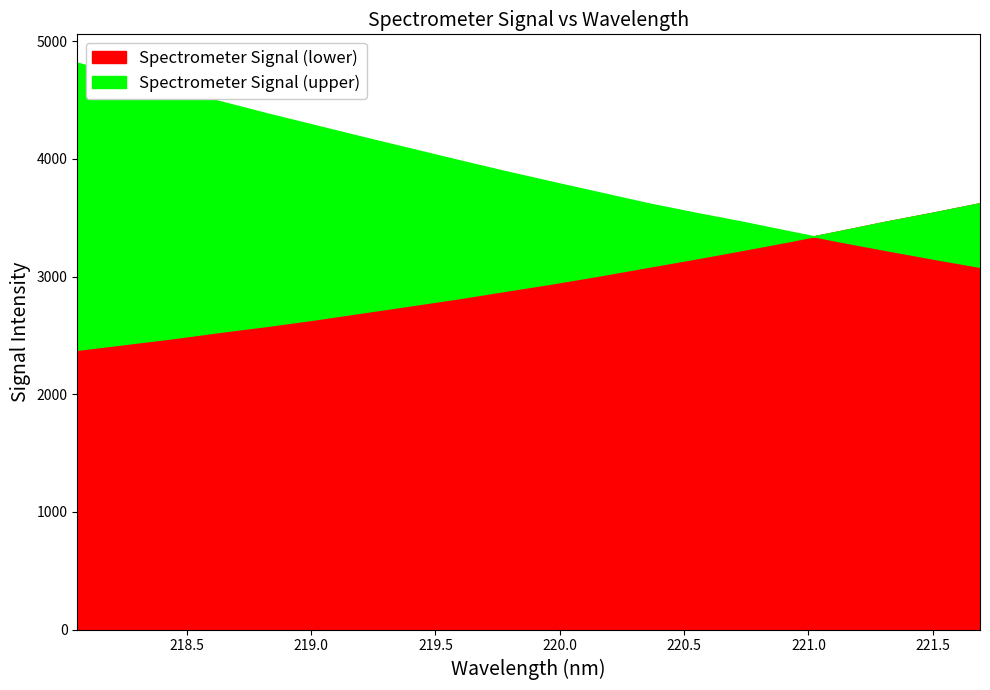

Reading left to right, transcribe all the data shown in this chart.

Spectrometer Signal (lower): 2378.4	2427.4	2476.7	2530.6	2581.8	2636.9	2696.2	2755.4	2815.1	2879.6	2943.4	3011.4	3083.0	3153.9	3227.4	3302.8	3383.4	3465.9	3543.0	3624.2
Spectrometer Signal (upper): 4818.3	4706.1	4597.7	4490.8	4386.2	4286.7	4187.2	4089.7	3992.1	3896.5	3804.9	3714.6	3624.2	3543.0	3465.9	3383.4	3302.8	3227.4	3153.9	3083.0